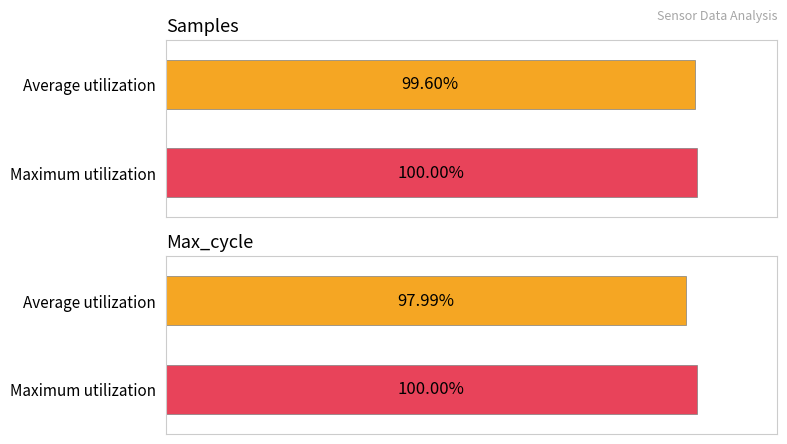

What are all the series names shown in the legend?

Samples, Max_cycle